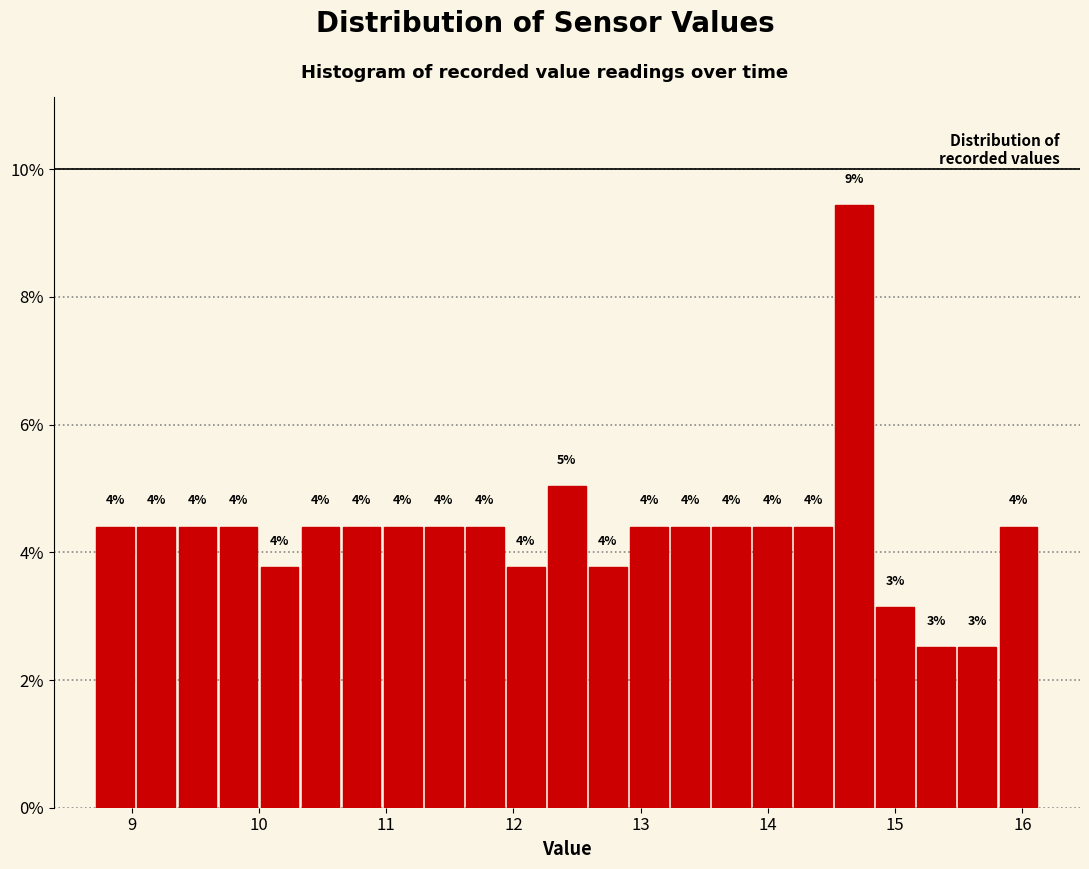

Around what value on the x-axis is the tallest bar? Give the approximate position of its centre, as read against the axis.

14.7